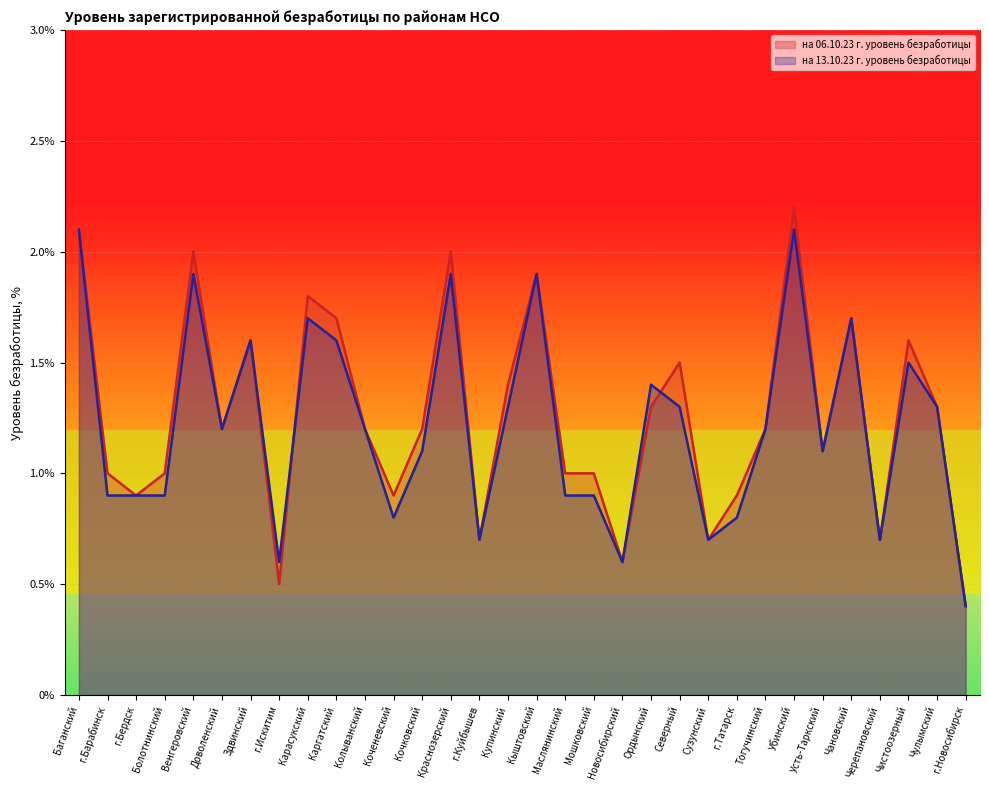

What is the total value across all series at Карасукский?

3.5